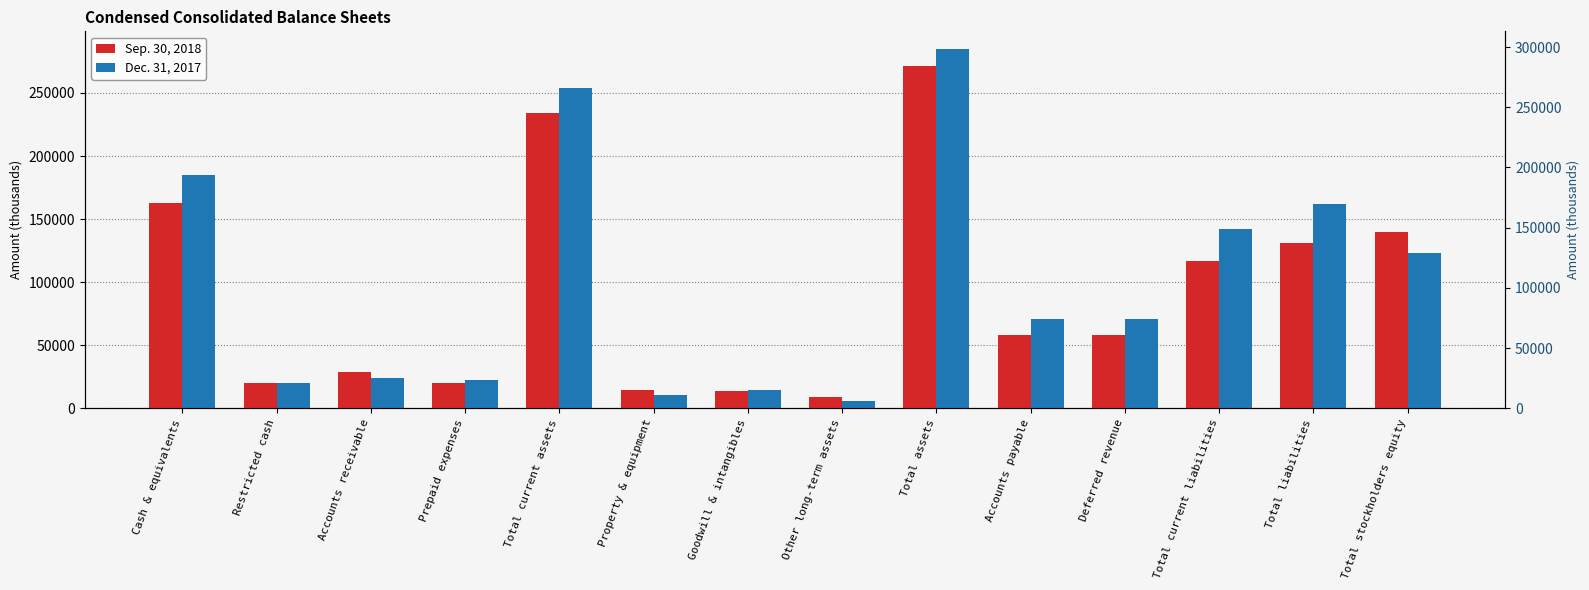

Which series has the largest total across all categories?

Dec. 31, 2017